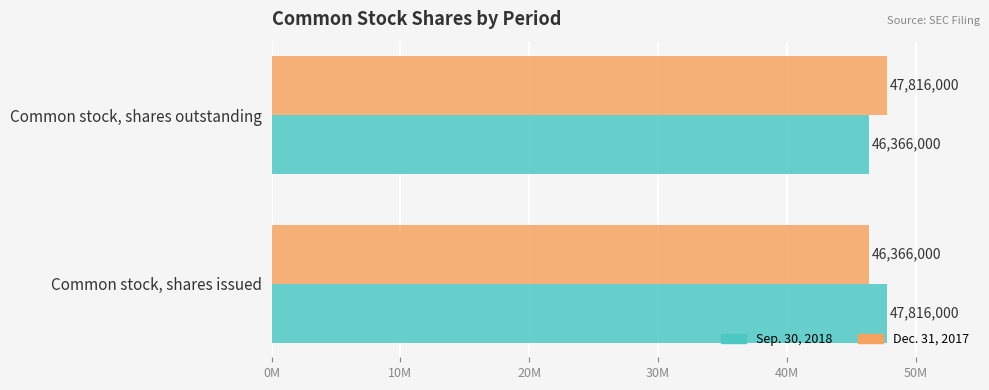

What are all the series names shown in the legend?

Sep. 30, 2018, Dec. 31, 2017